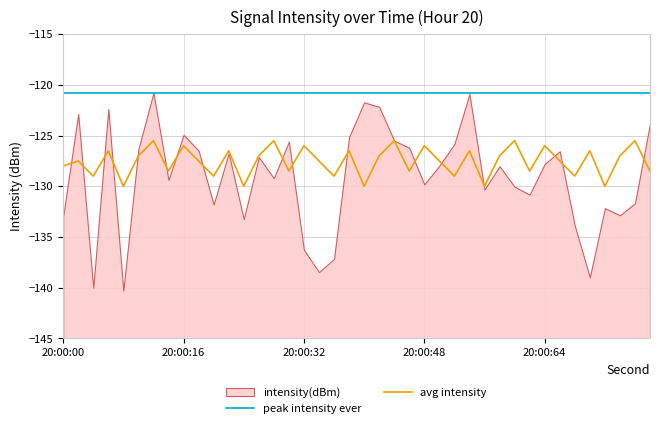

True or false: peak intensity ever and avg intensity cross at least once.

False